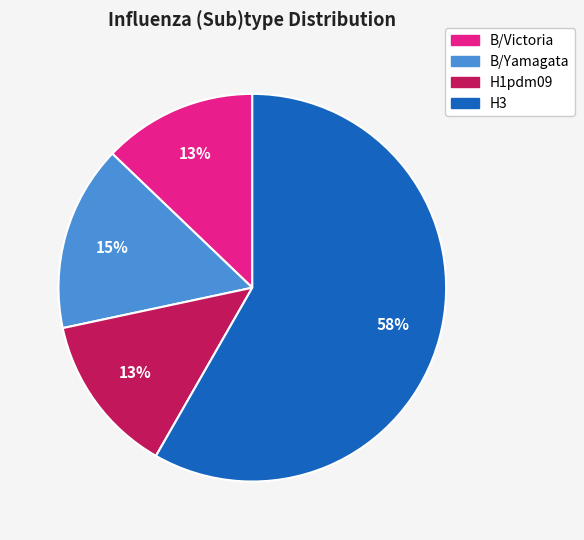

What is the majority slice?

H3